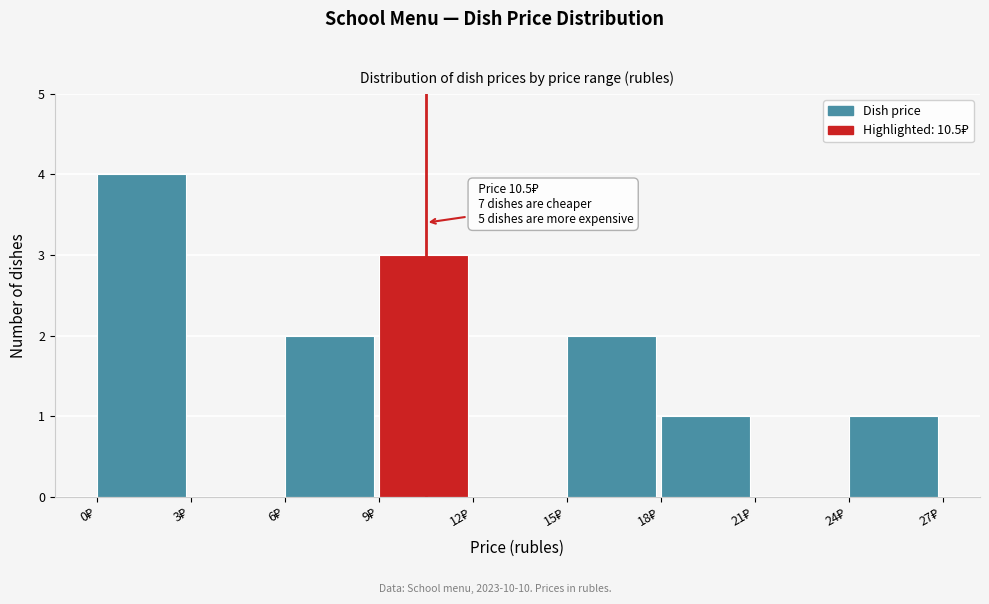

Which range on the x-axis has the tallest bar?

0 to 3